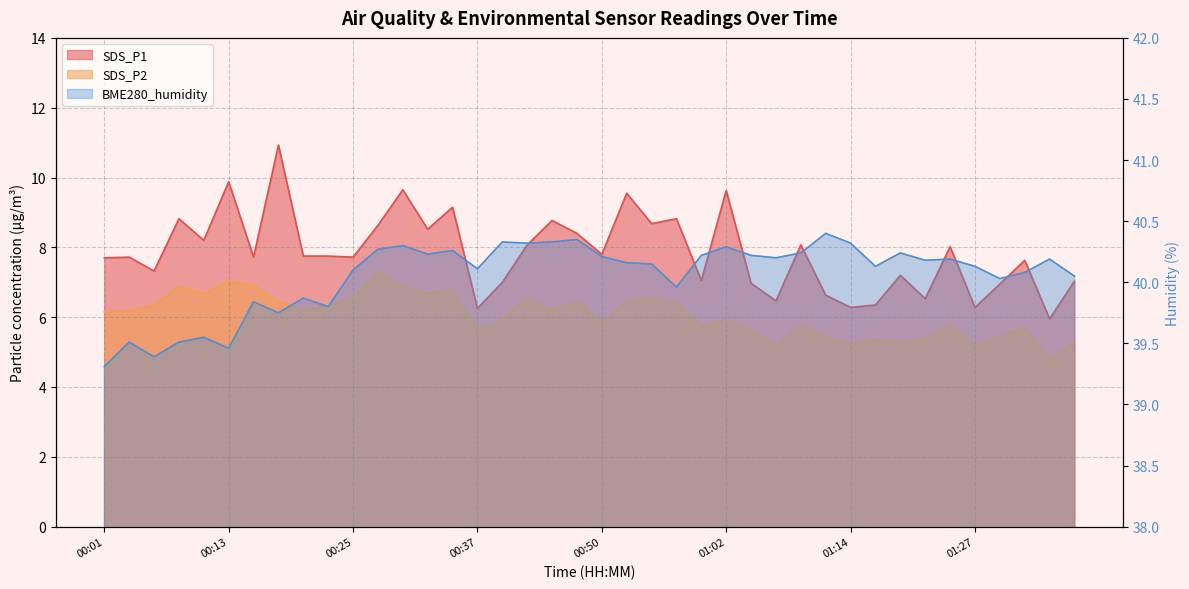

What is the average value of the SDS_P1 series?

7.8